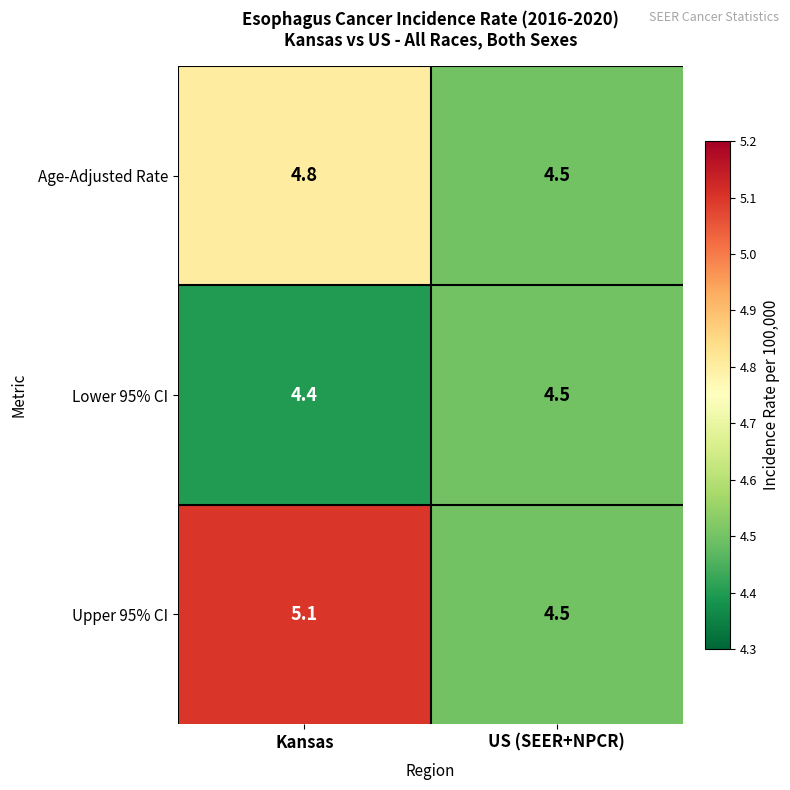

Reading right to left, list all the values displayed in this chart.

Age-Adjusted Rate: 4.5	4.8
Lower 95% CI: 4.5	4.4
Upper 95% CI: 4.5	5.1